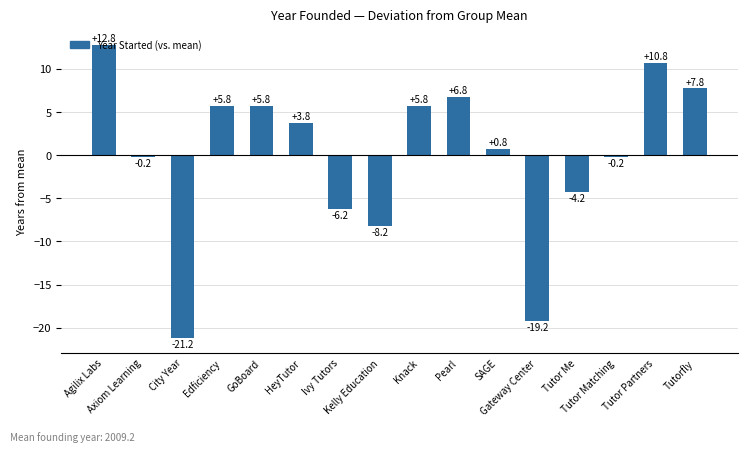

What is the maximum value shown in the chart?

12.8